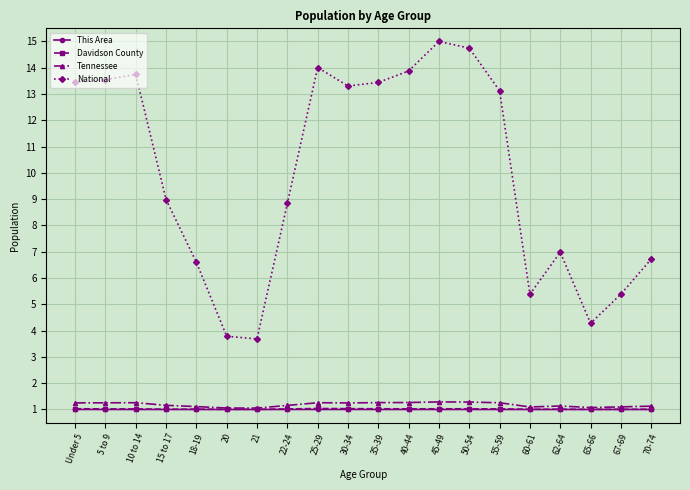

What position from the left is 18-19?

5